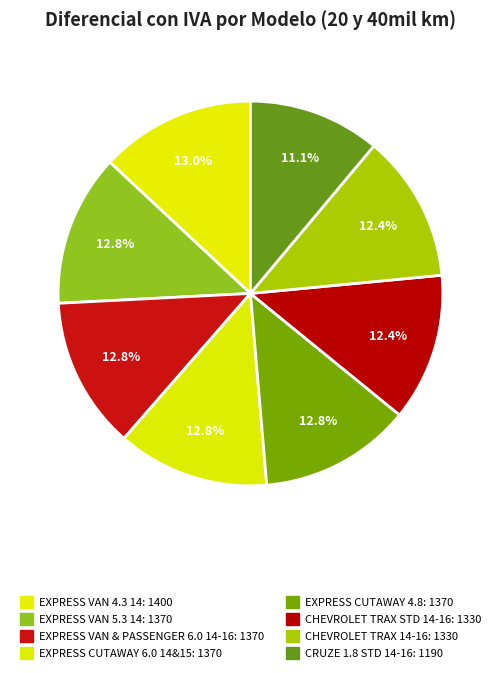

How many segments does this pie chart have?

8